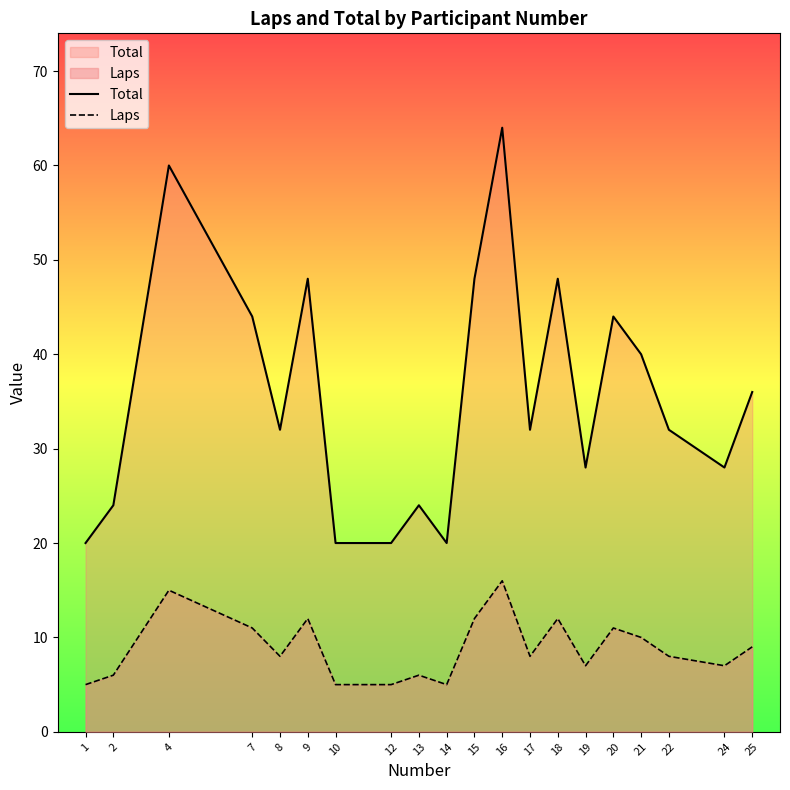

What is the difference between the Total values at 4 and 9?

12